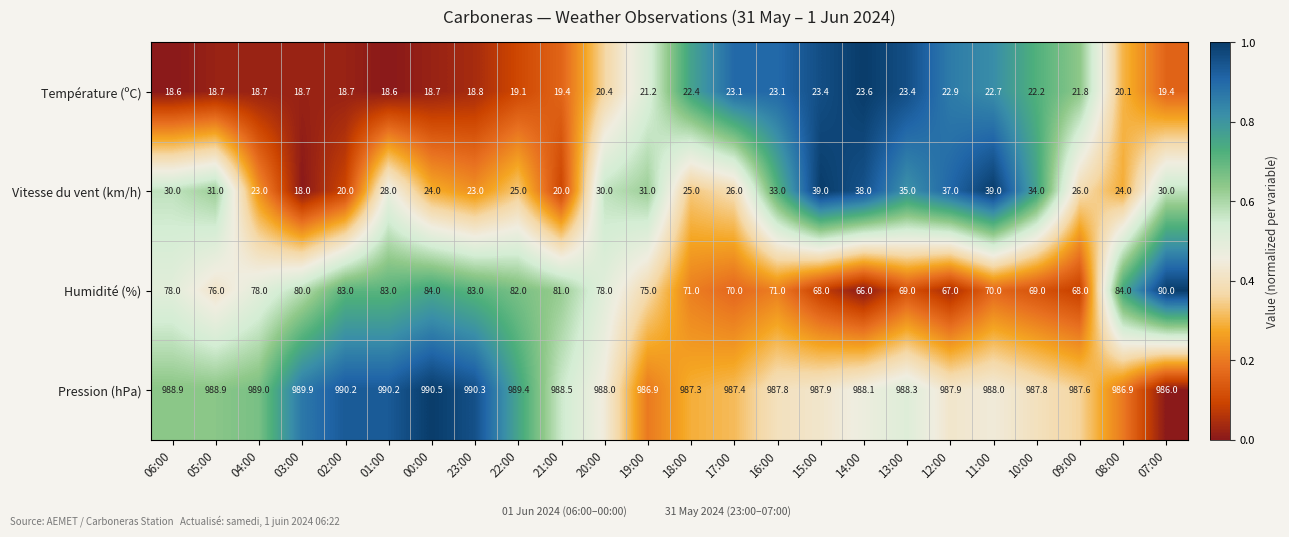

The value of Température (ºC) at 01:00 is 7.3. True or false?

False